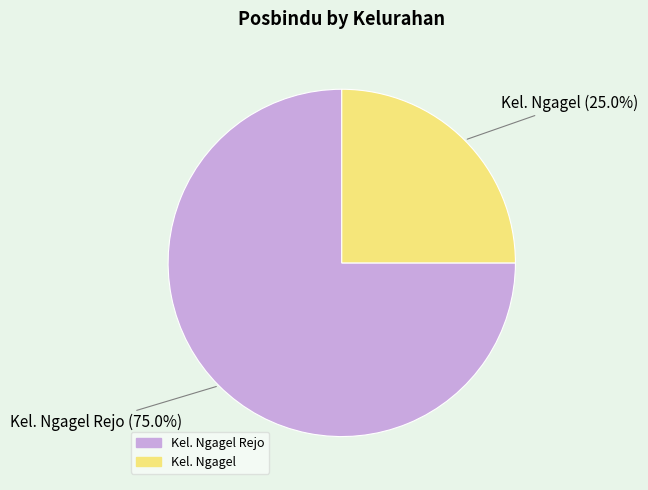

Is there a majority slice in this chart?

Yes